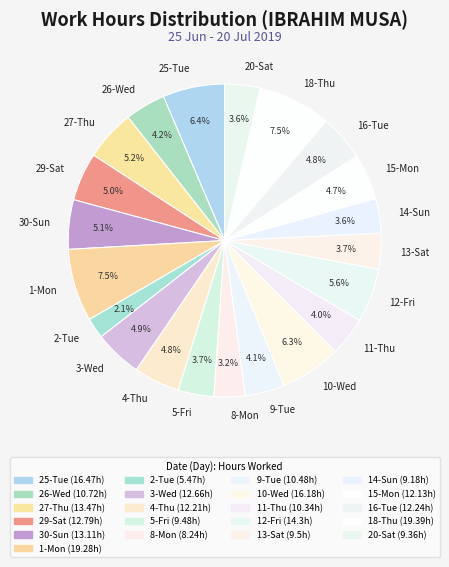

To the nearest percent, what is the average slice percentage?

5%